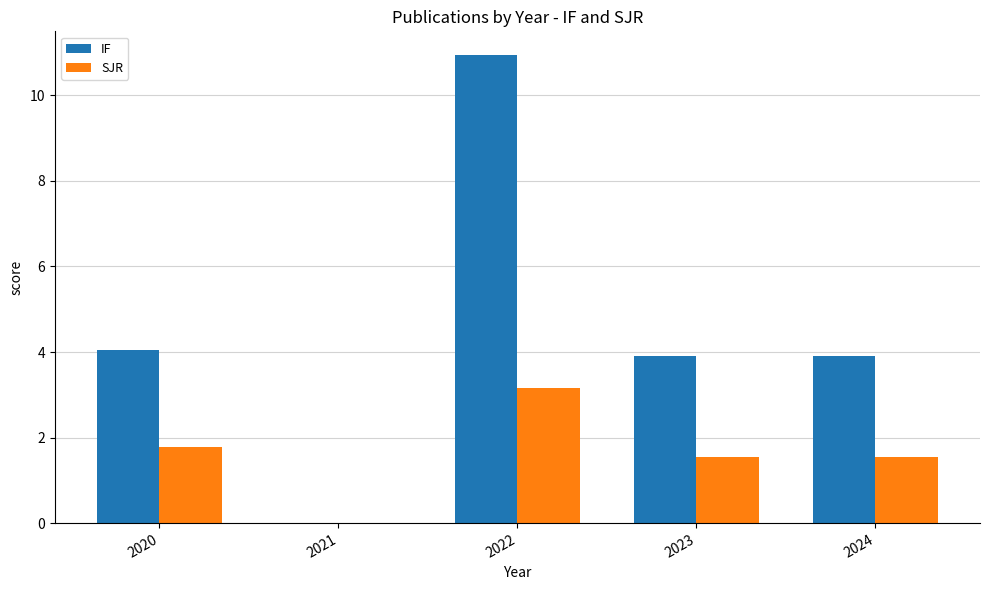

Between 2022 and 2024, which series saw the biggest shift?

IF